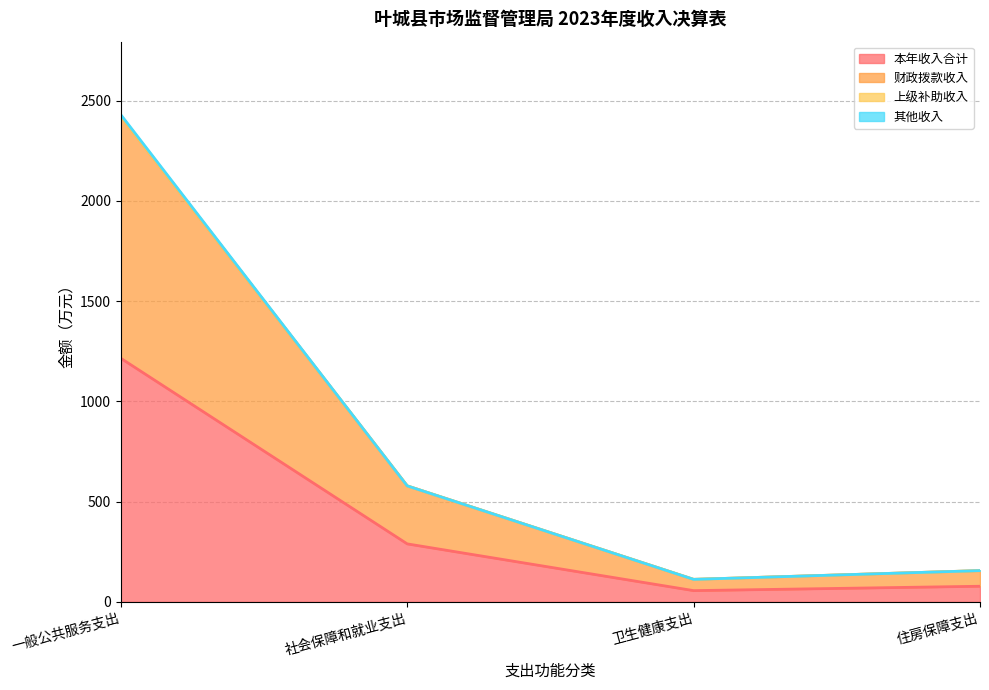

What is the total value across all series at 一般公共服务支出?

2430.4